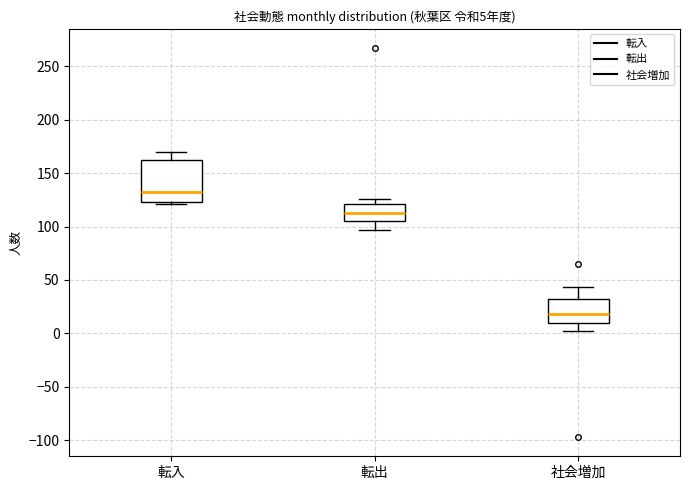

Which box's median line is the lowest?

社会増加